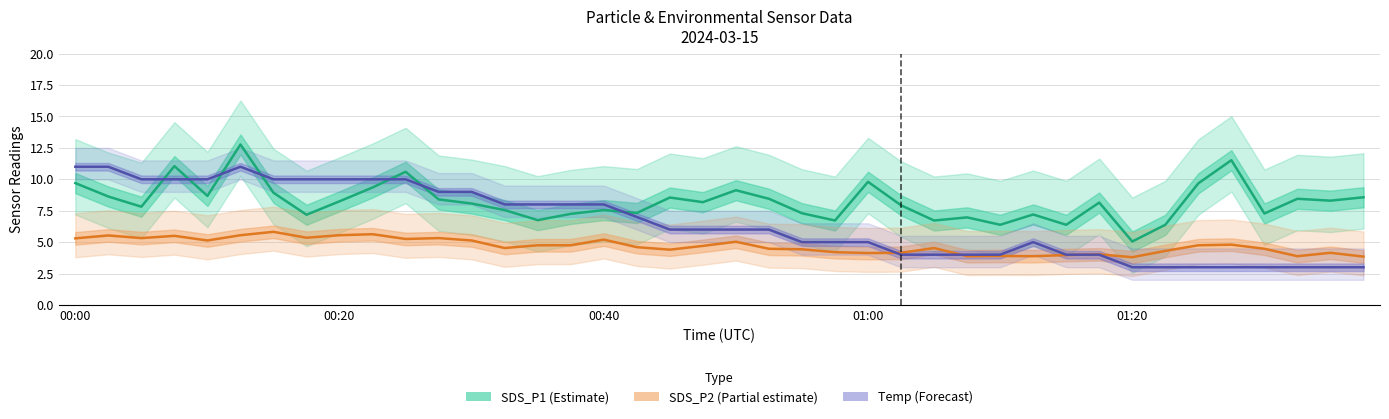

Where do Temp (Forecast) and SDS_P2 (Partial estimate) first cross each other?

24 and 25